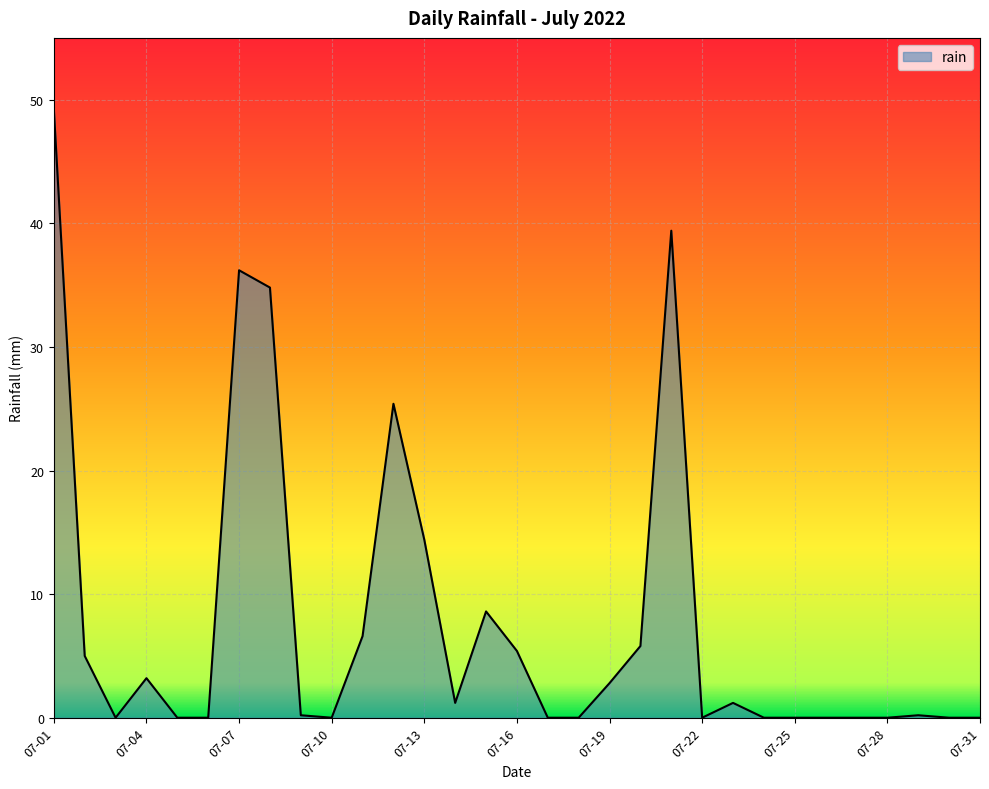

What is the maximum value shown in the chart?

49.2